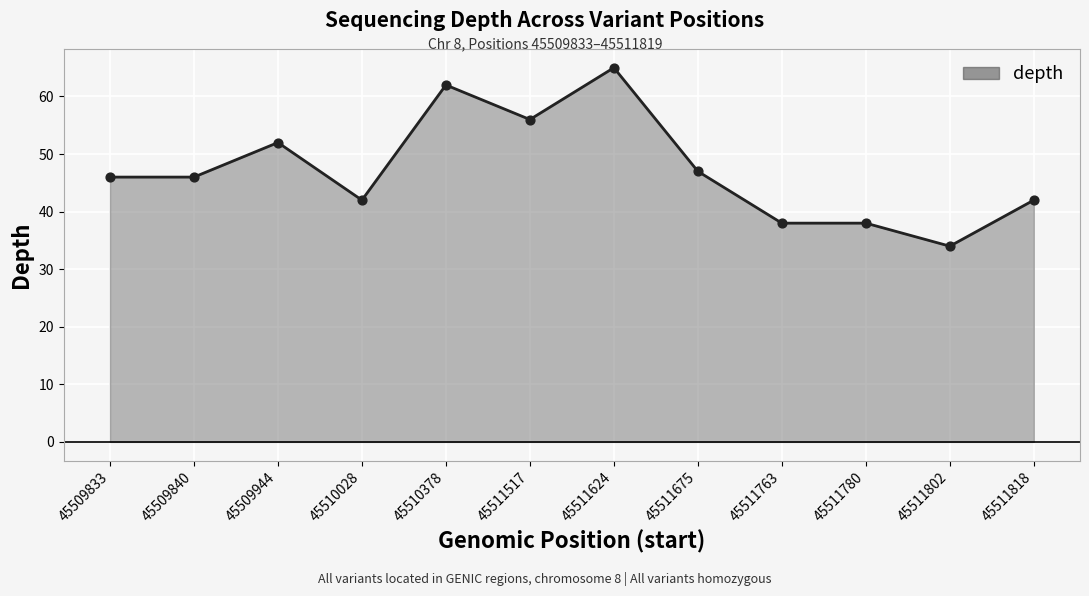

What is the change in value from 45511517 to 45511624?

+9